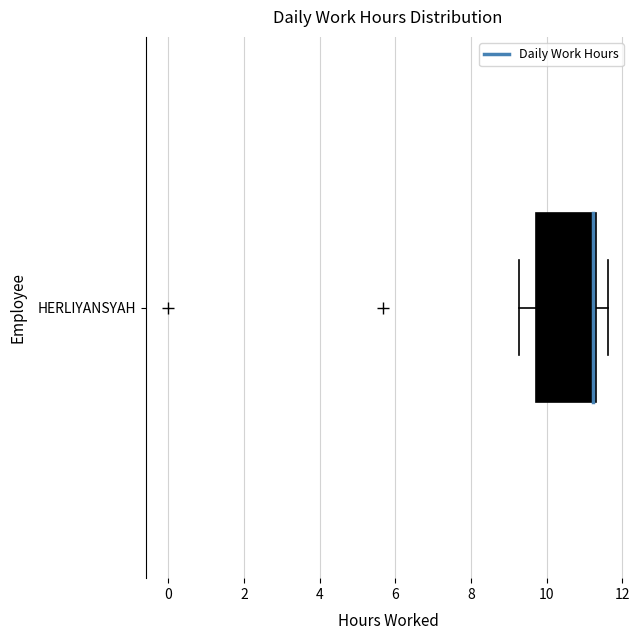

Transcribe this box plot: give where the median line is, the range the box spans, and where the two whiskers end, as read against the x-axis. The values are not printed on the chart, so give them approximately, as read against the axis.

median 11.2, box 9.8 to 11.4, whiskers 9.2 to 11.6